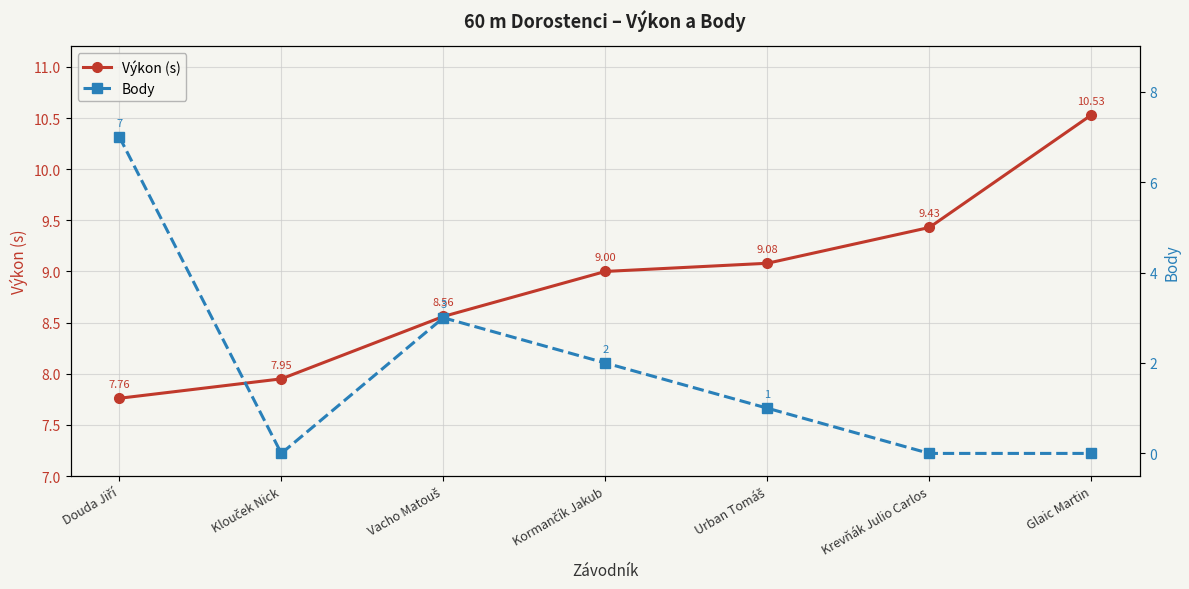

Is the value of Výkon (s) at Klouček Nick greater than the value of Body at Glaic Martin?

Yes